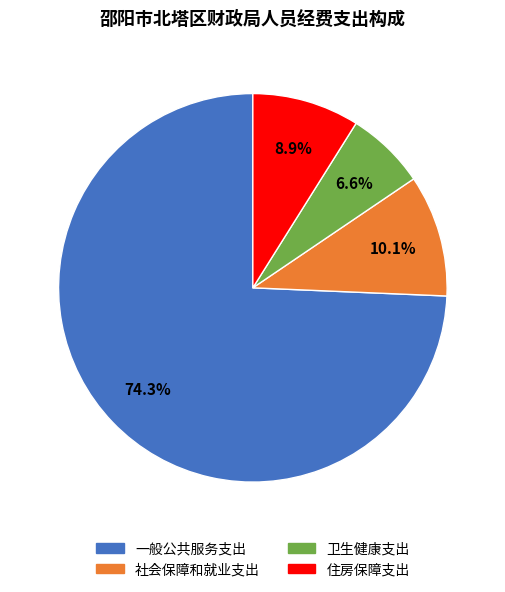

To the nearest percent, what percentage of the pie is 一般公共服务支出?

74%